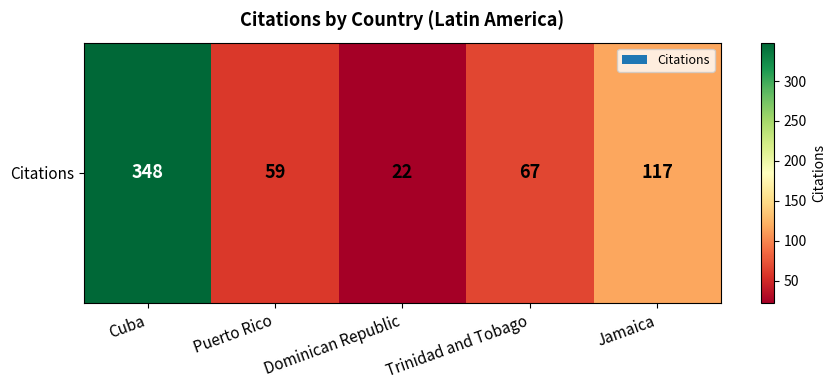

Reading right to left, extract all data points from this chart.

Jamaica=117	Trinidad and Tobago=67	Dominican Republic=22	Puerto Rico=59	Cuba=348